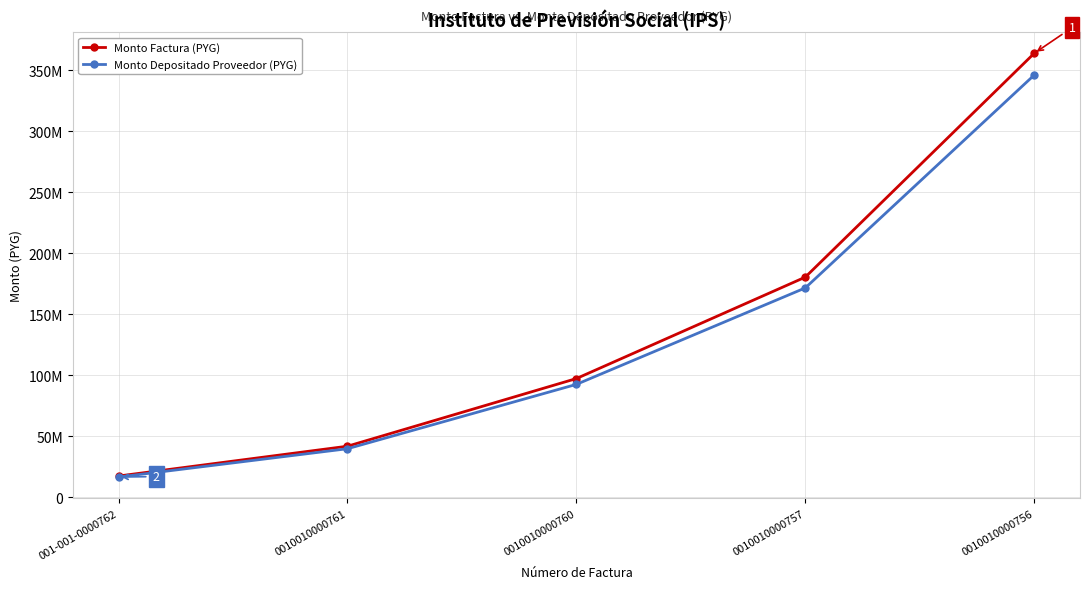

What is the label of the 2nd point from the left?

0010010000761